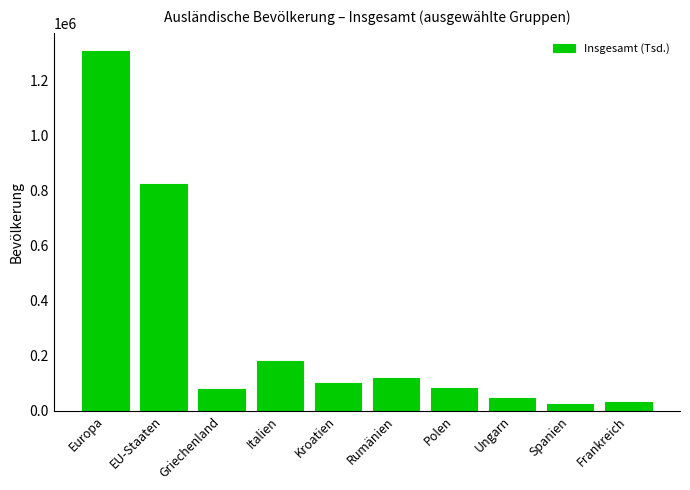

What is the change in value from EU-Staaten to Rumänien?

-704625